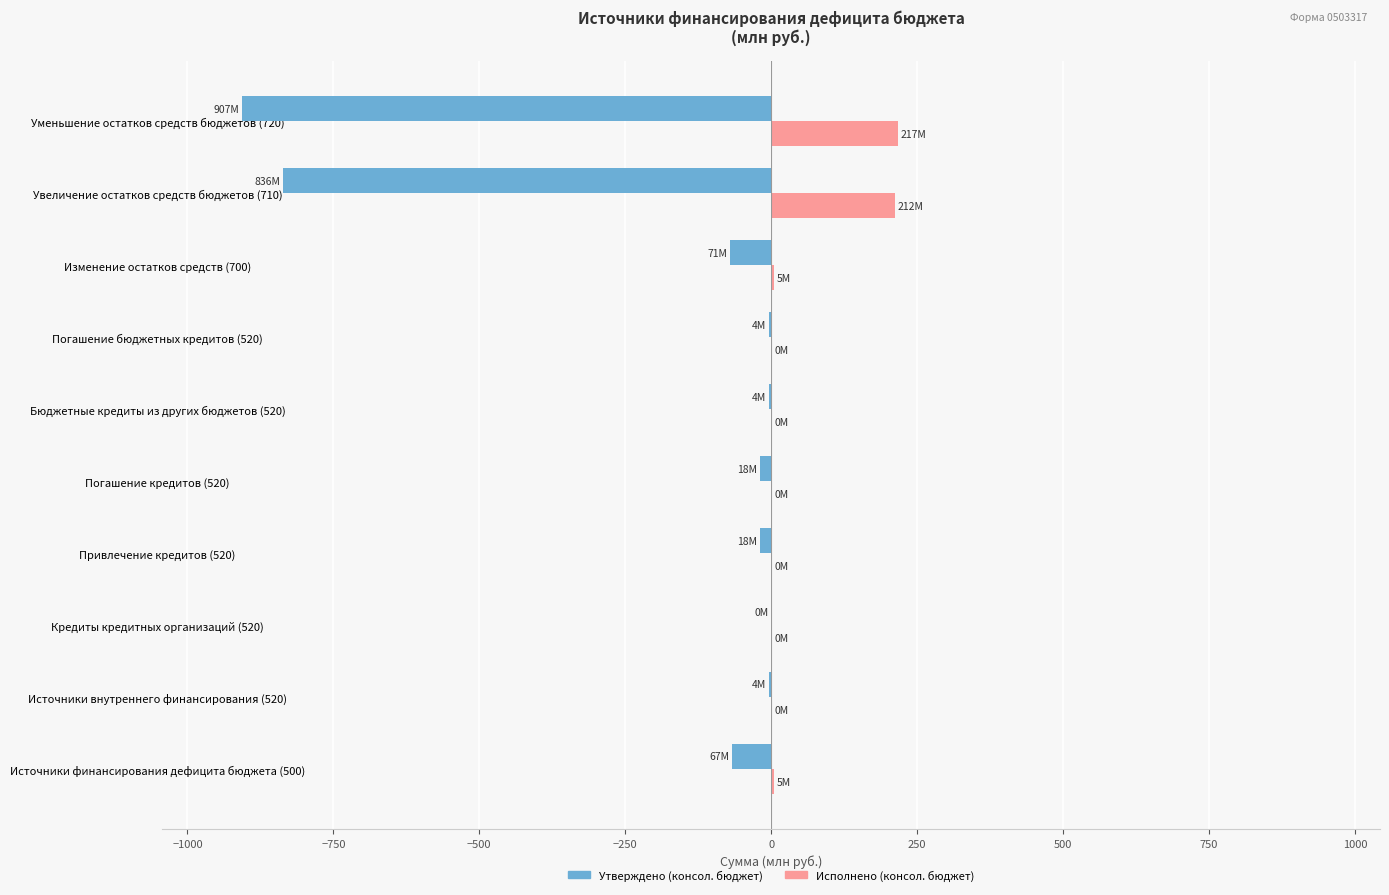

What is the maximum value shown in the chart?

216.6